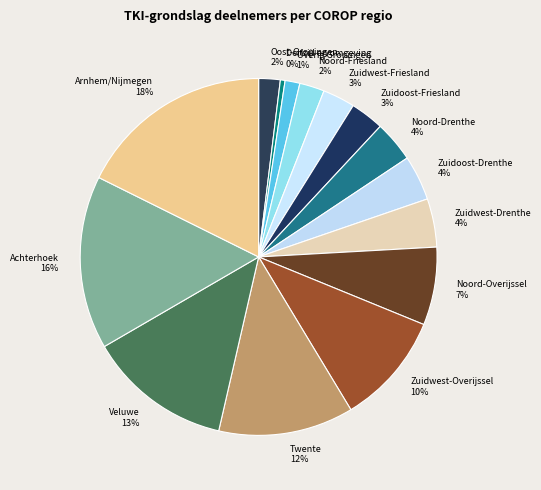

Which slice is the smallest?

Delfzijl en omgeving